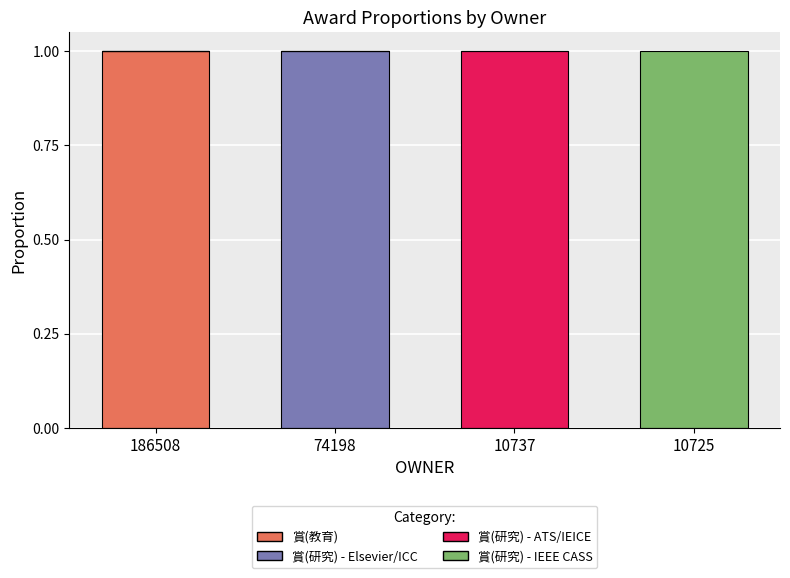

Which category has the highest value in the 賞(教育) series?

186508